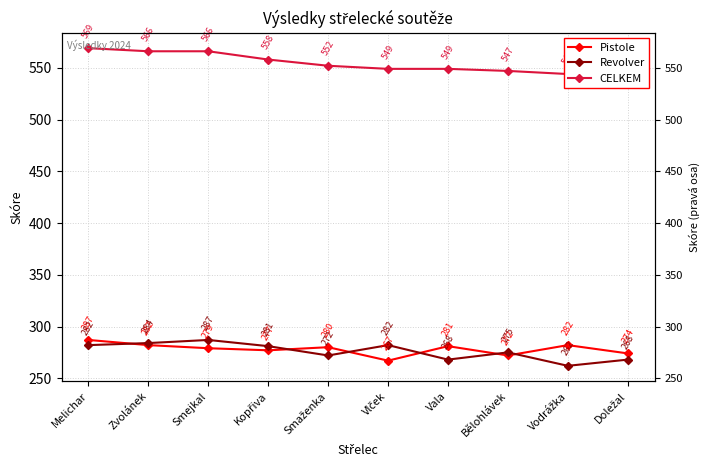

What is the difference between the maximum and minimum values in the Revolver series?

25